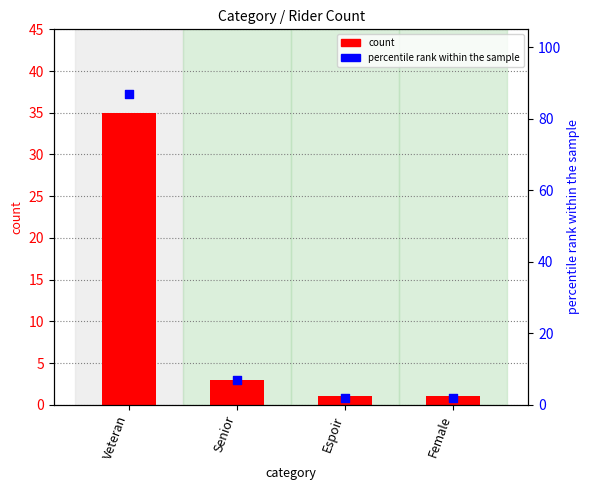

At which category is the sum across all series the highest?

Veteran